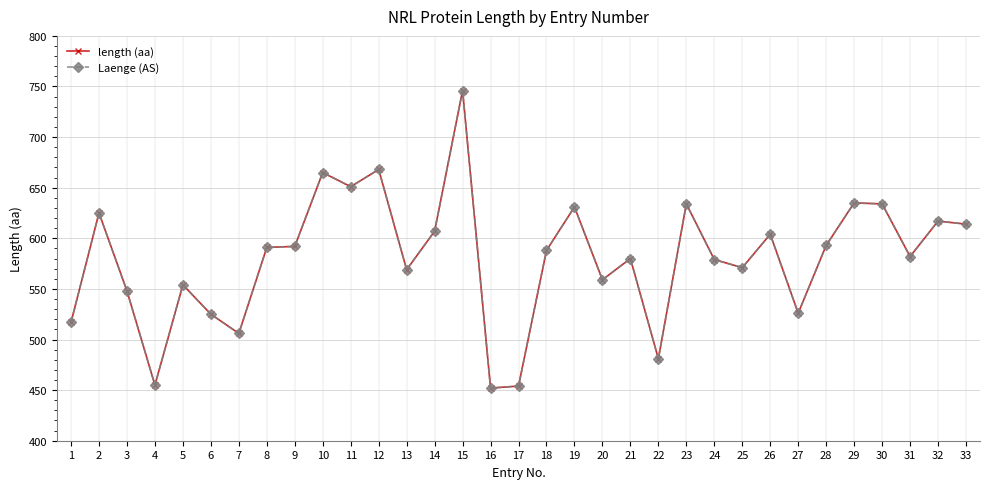

What is the value of the Laenge (AS) point at the 1st from the left?

517